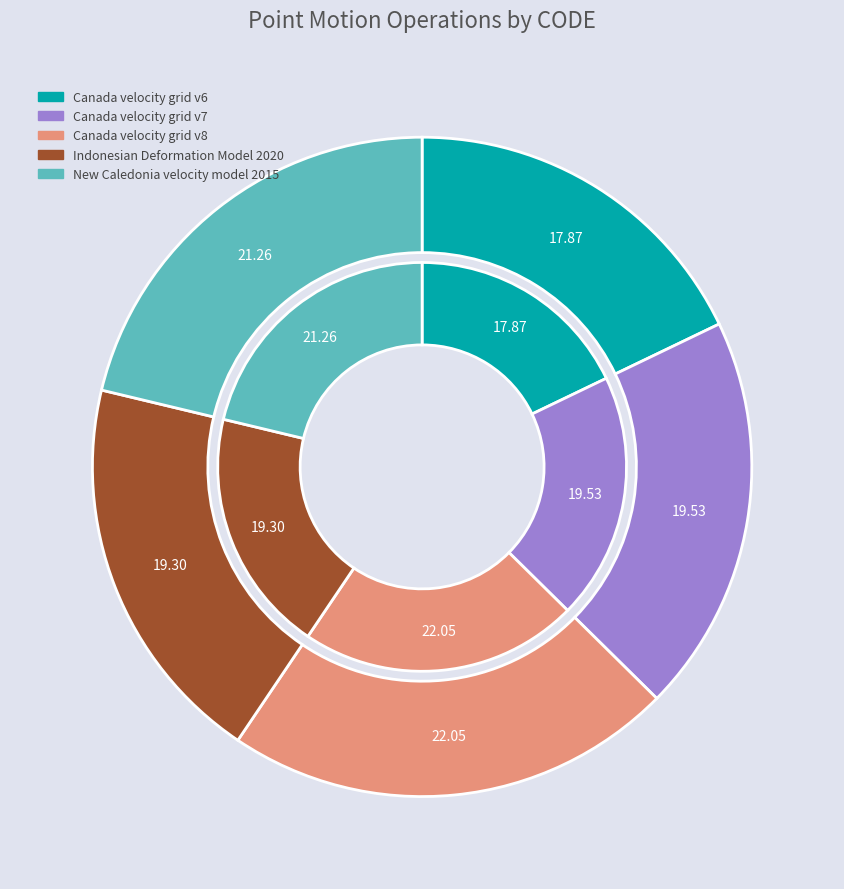

How much of the chart is everything except Canada velocity grid v7?

80.5%